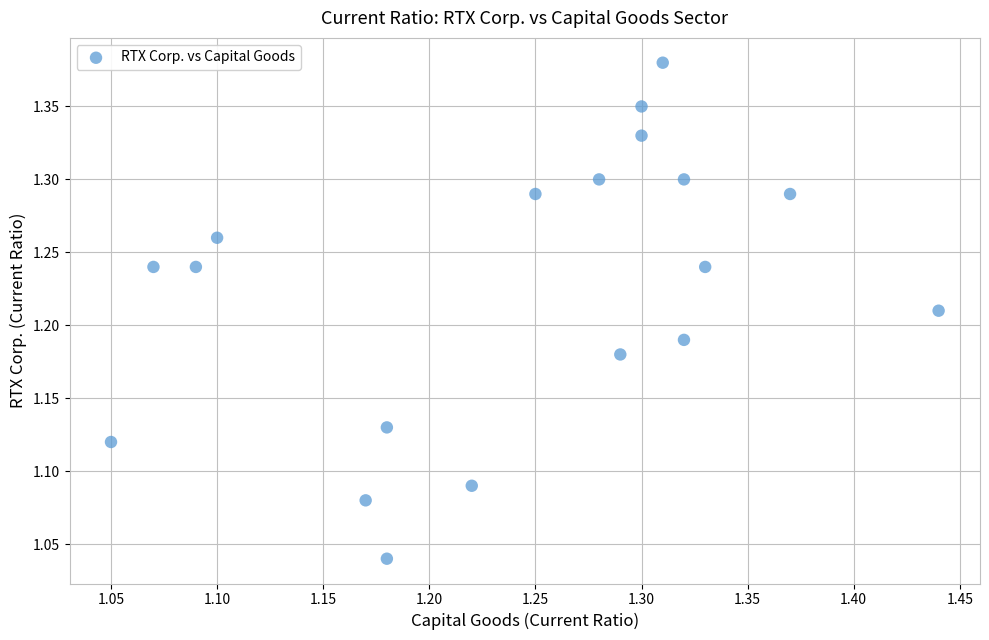

What is the range of X values (max minus min)?

0.4